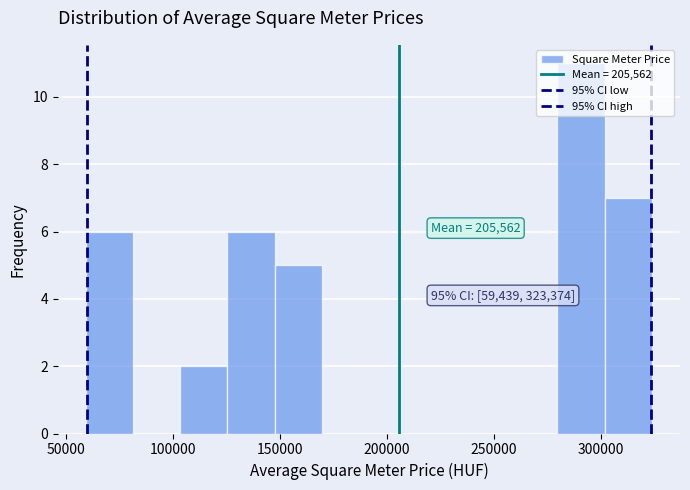

Over which range of the x-axis is the bar tallest?

280000 to 300000